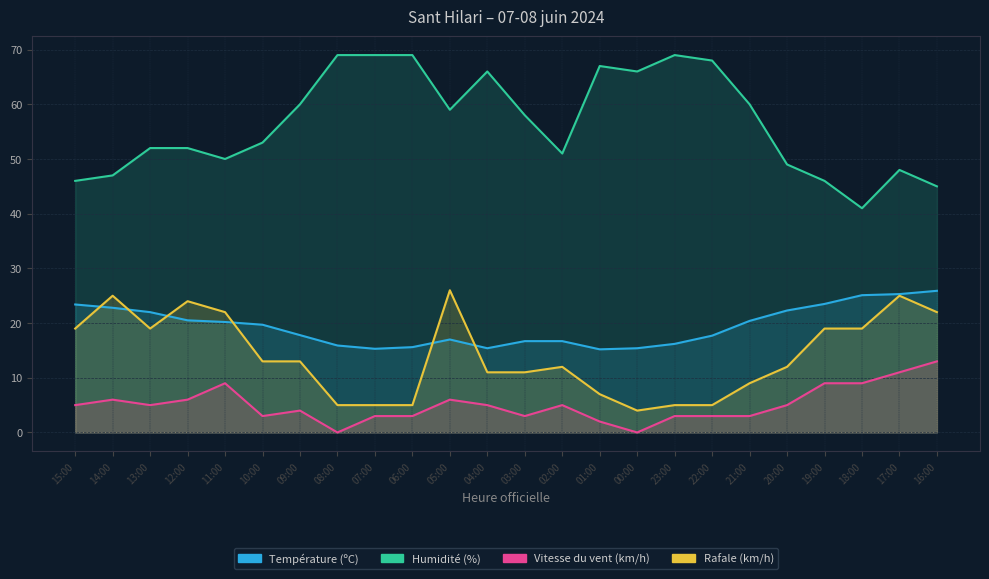

Which category has the lowest value in the Rafale (km/h) series?

00:00